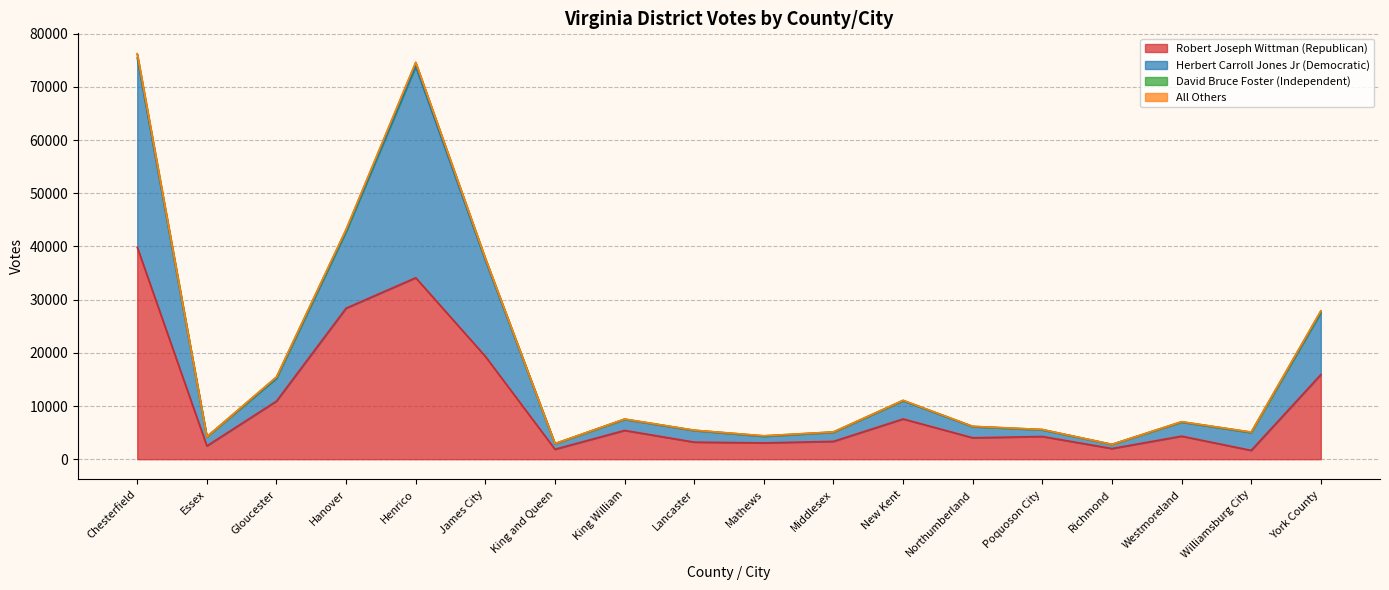

Reading right to left, extract all data points from this chart.

Robert Joseph Wittman (Republican): 15914	1656	4333	2005	4271	4027	7567	3351	3065	3211	5411	1869	19342	34120	28401	10921	2498	39866
Herbert Carroll Jones Jr (Democratic): 27887	5095	7053	2788	5586	6183	11071	5128	4399	5457	7549	2928	37803	74653	43207	15458	4220	76273
David Bruce Foster (Independent): 27866	5087	7044	2786	5580	6175	11064	5126	4392	5451	7547	2927	37776	74580	43173	15448	4216	76207
All Others: 27554	5008	6975	2769	5521	6120	10984	5067	4304	5399	7485	2892	37432	73857	42802	15227	4194	75467